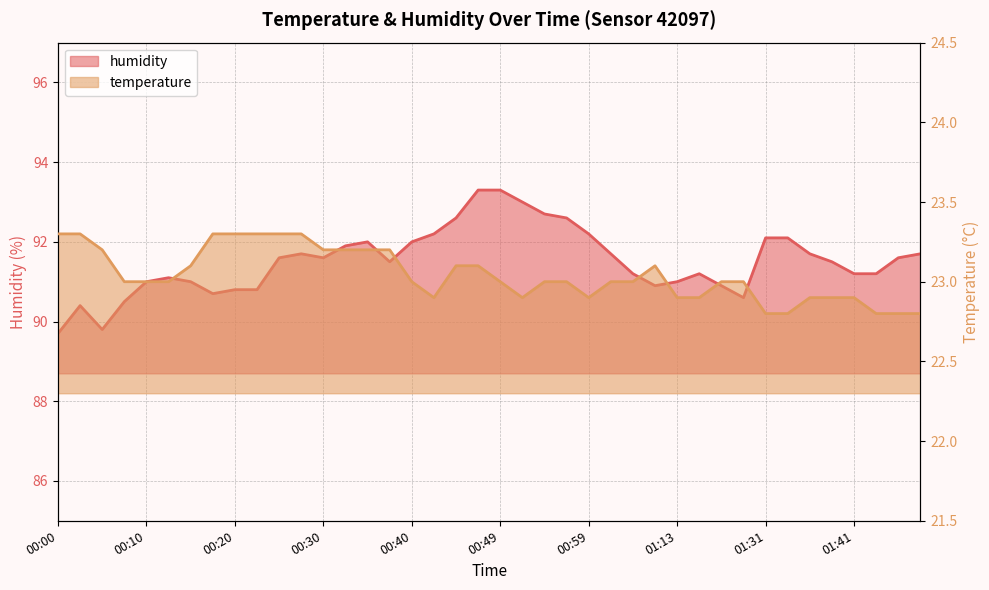

True or false: temperature and humidity cross at least once.

False